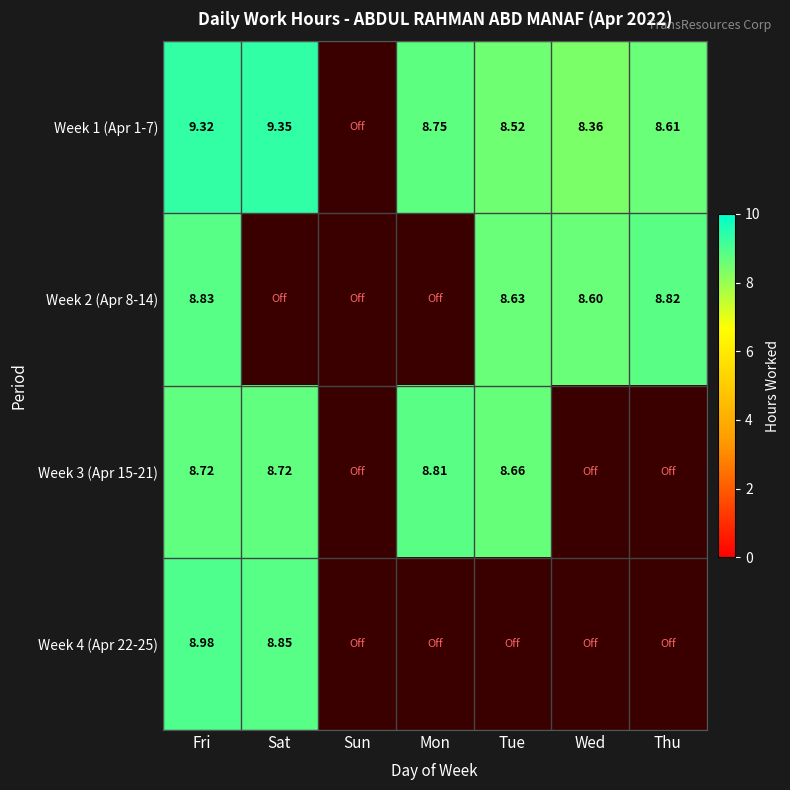

At which category is the sum across all series the highest?

Fri